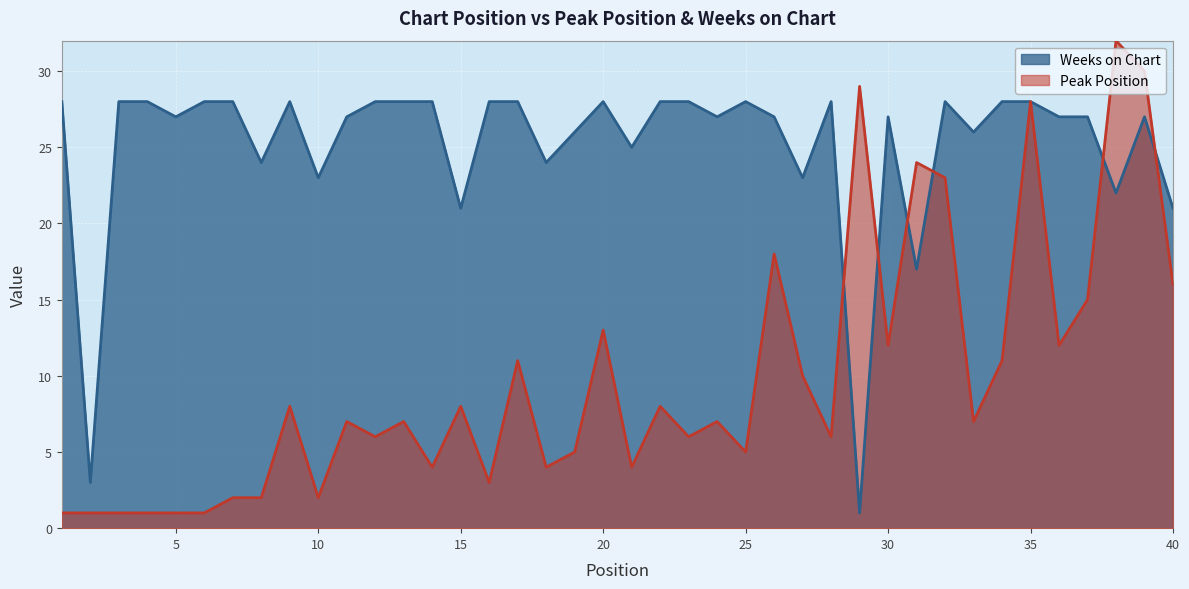

Where is Weeks on Chart nearest to the value 14?

31